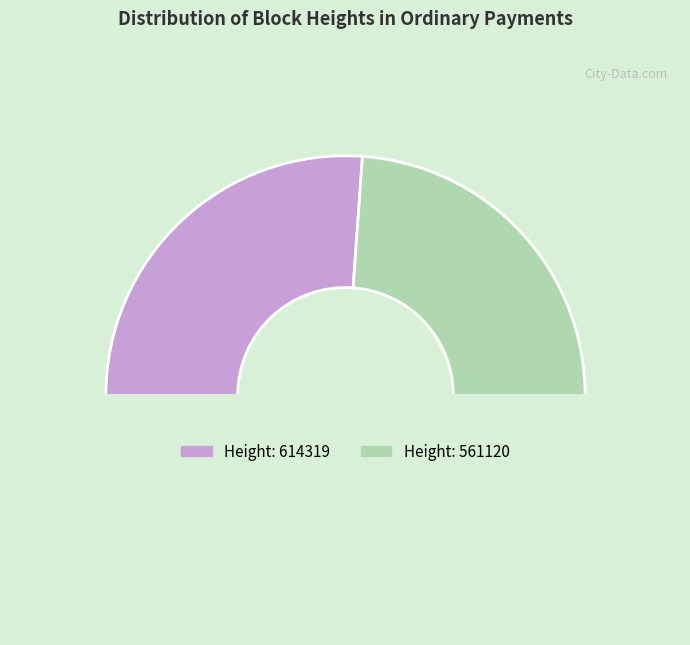

How many segments does this pie chart have?

3